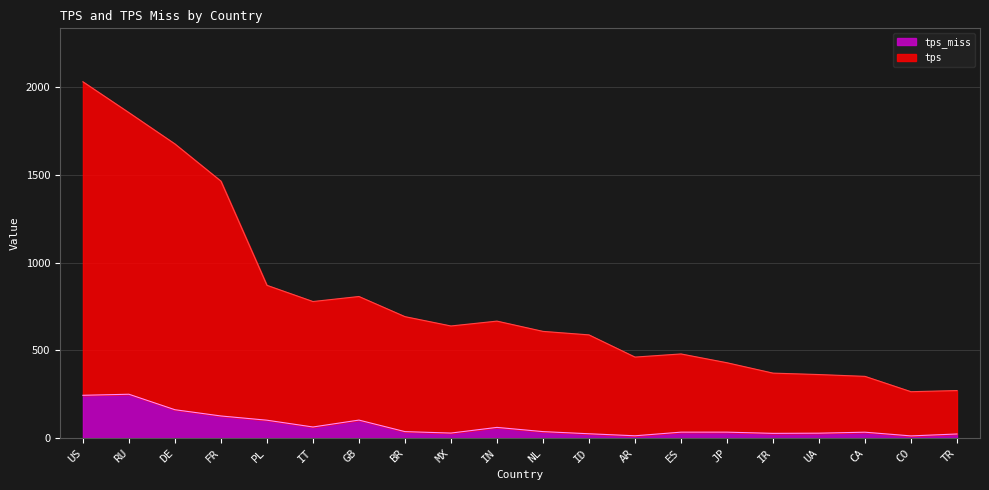

At how many categories does at least one series exceed 608?

10